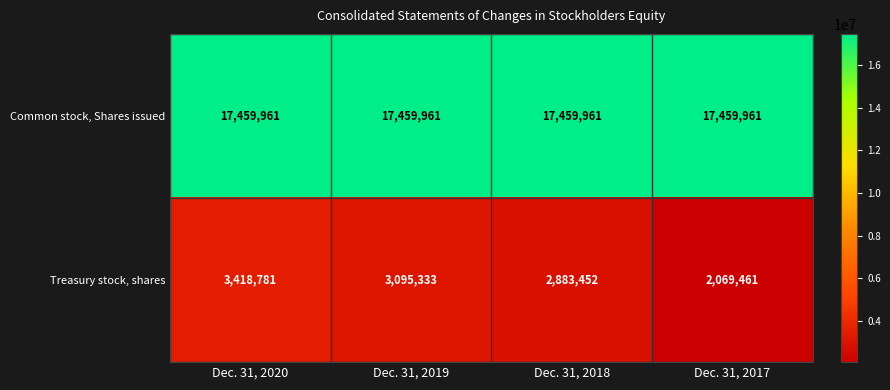

The value of Common stock, Shares issued at Dec. 31, 2019 is 8154446. True or false?

False